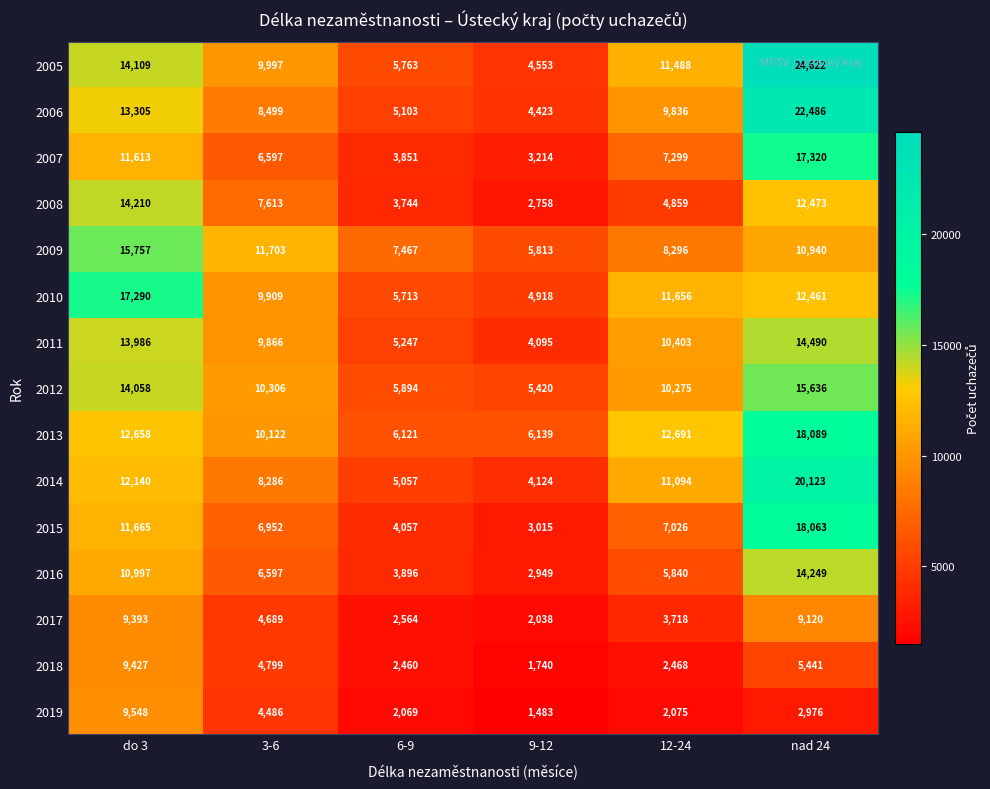

How many distinct data groups are displayed?

15